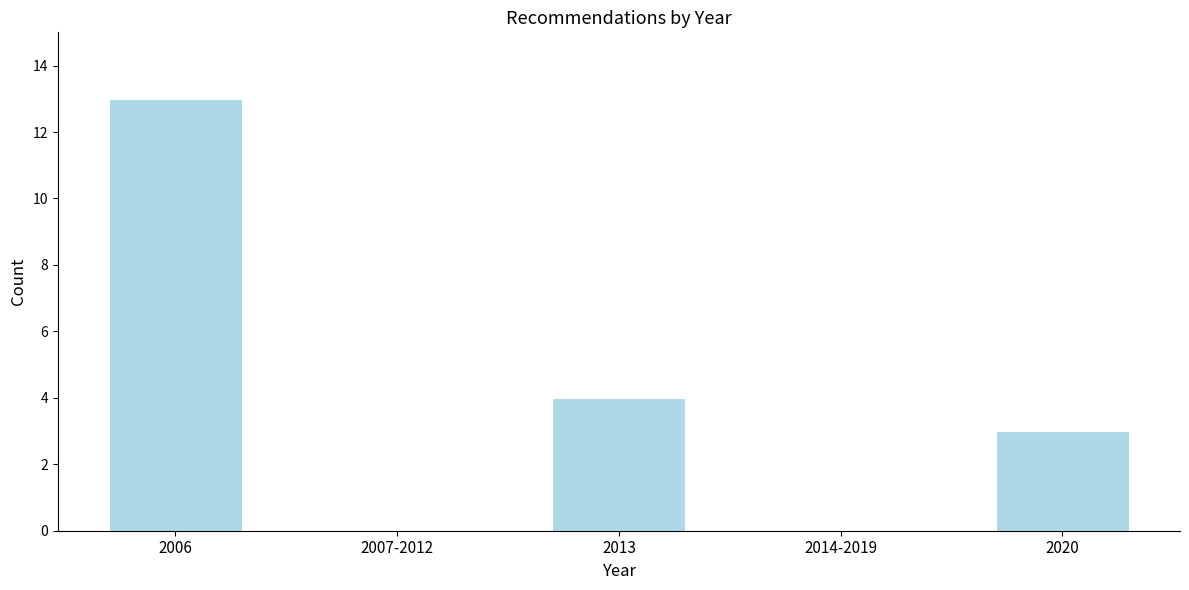

Reading right to left, extract all data points from this chart.

2020=3	2014-2019=0	2013=4	2007-2012=0	2006=13